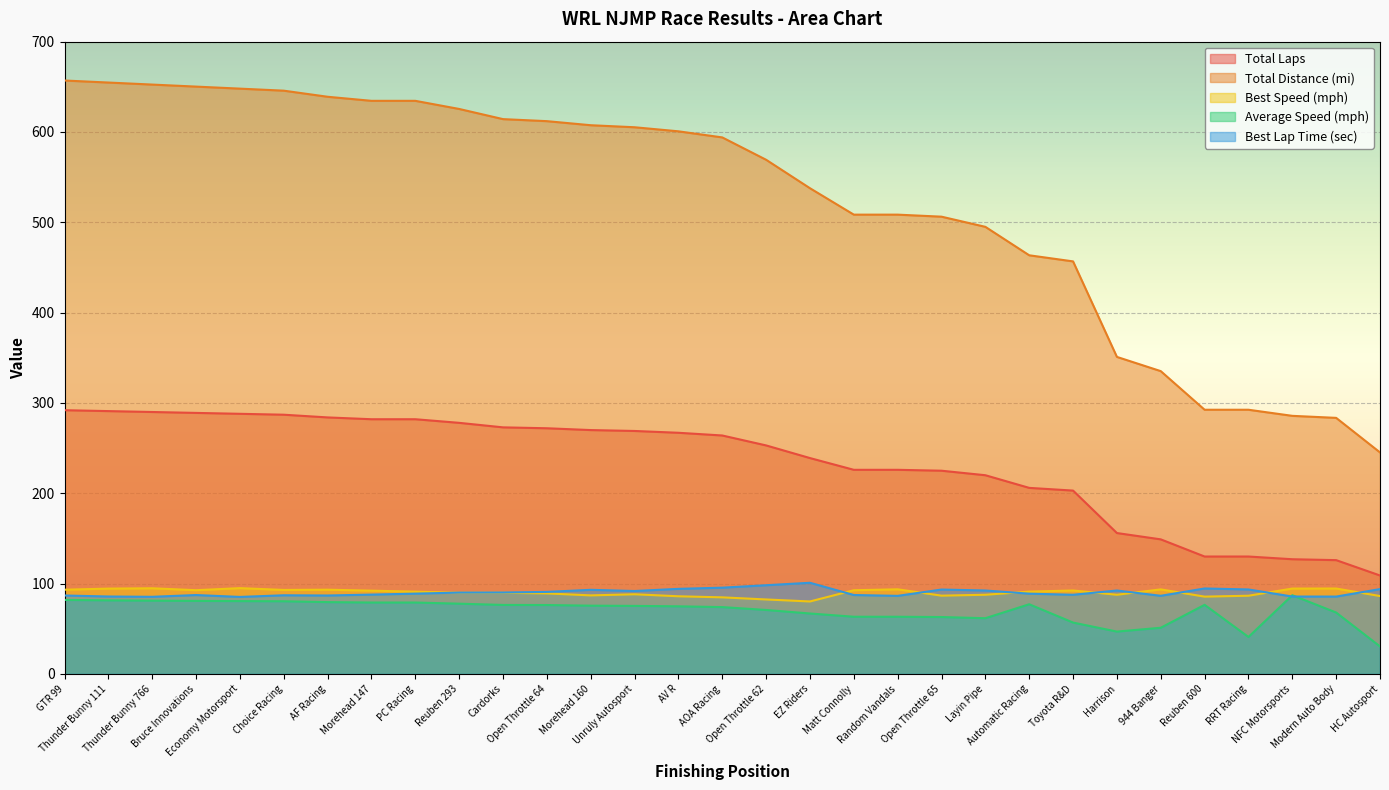

What are all the series names shown in the legend?

Total Laps, Total Distance (mi), Best Speed (mph), Average Speed (mph), Best Lap Time (sec)